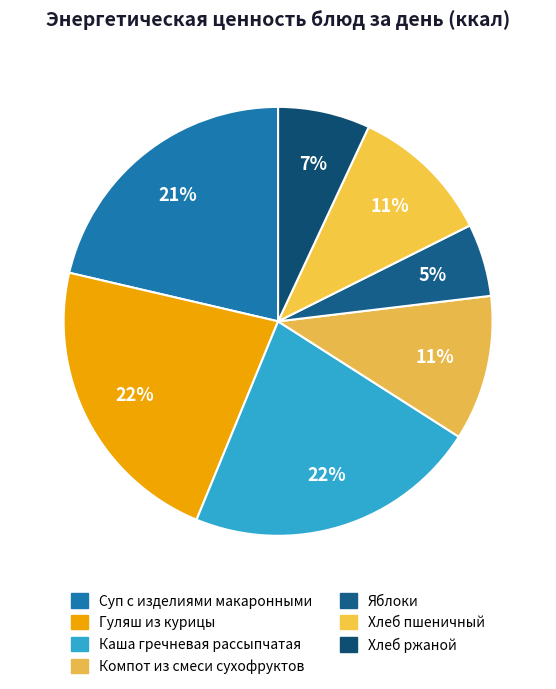

True or false: Суп с изделиями макаронными accounts for 21% of the total.

True